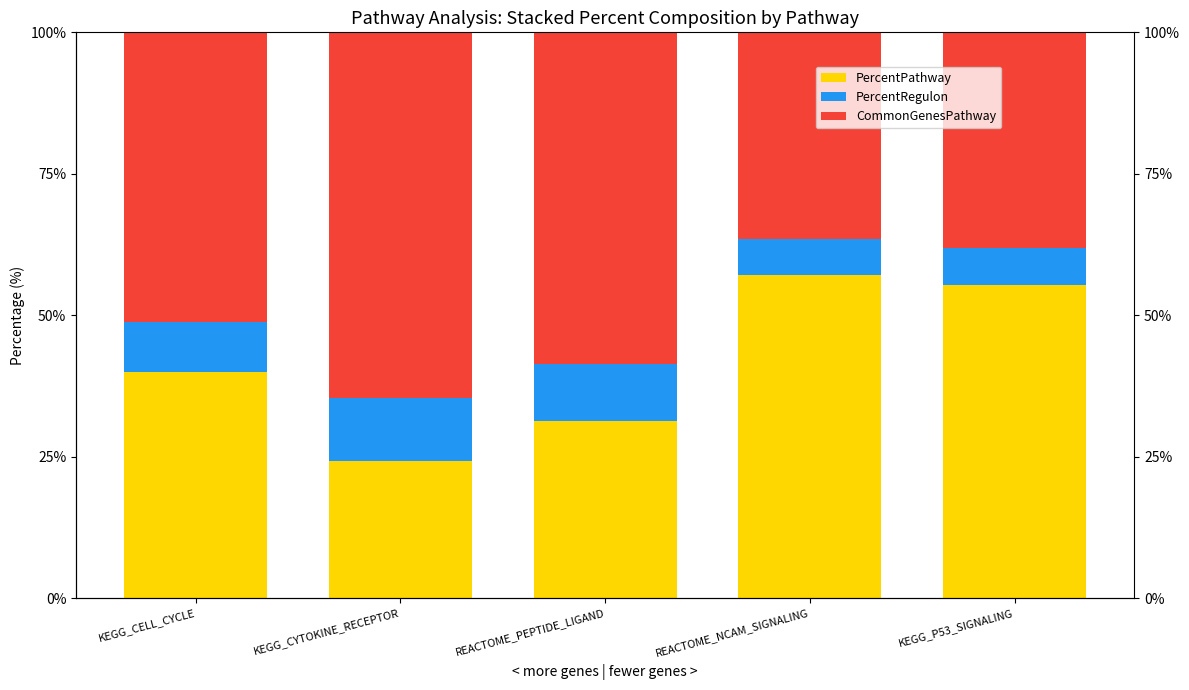

What is the label of the 5th bar from the left?

KEGG_P53_SIGNALING